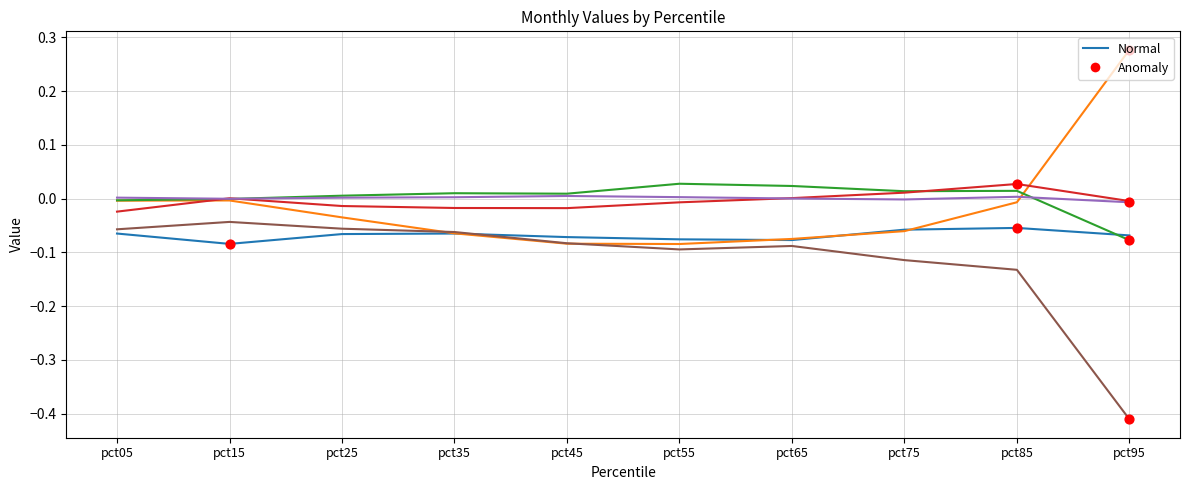

Which category has the highest value across all series?

pct95